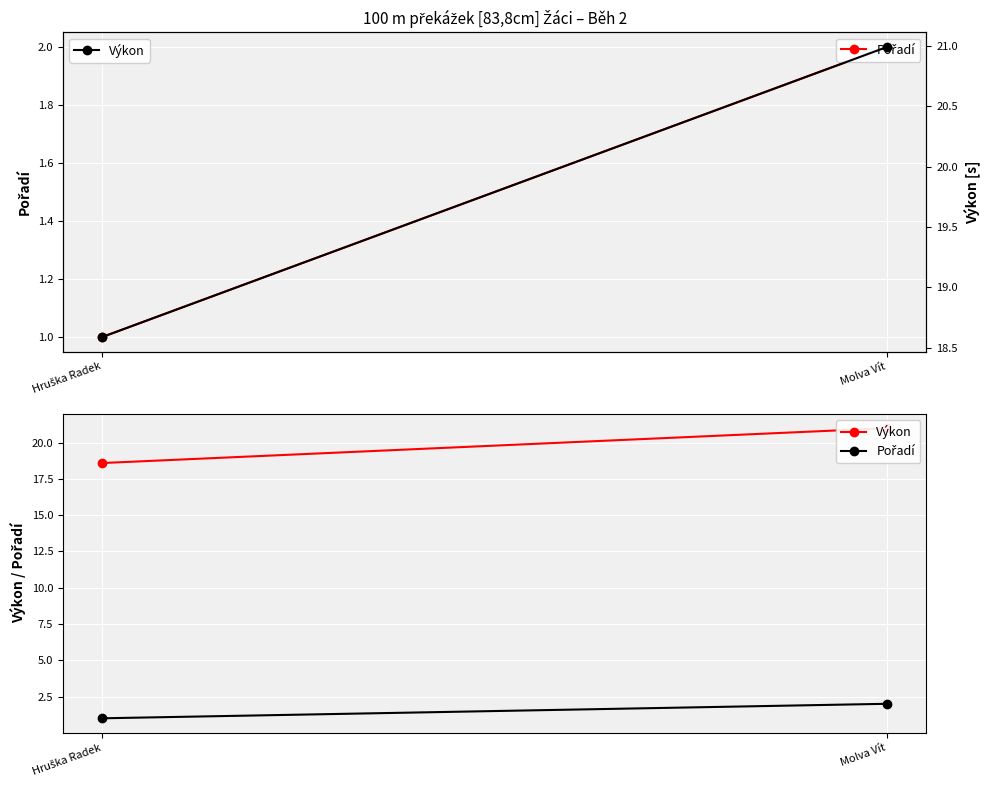

What is the value of the Výkon point at the 1st from the left?

18.6